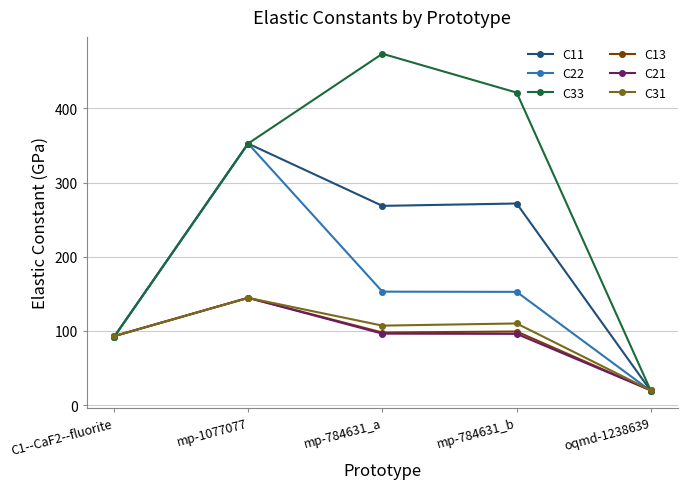

Does the chart display data point markers on the line(s)?

Yes